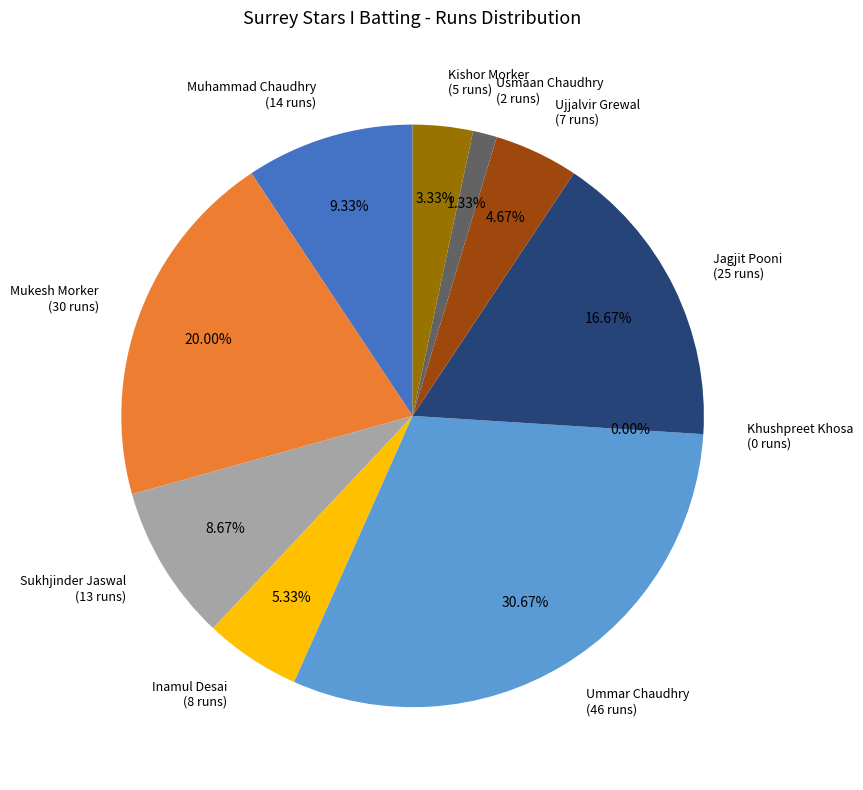

What is the change in value from Ummar Chaudhry to Ujjalvir Grewal?

-39